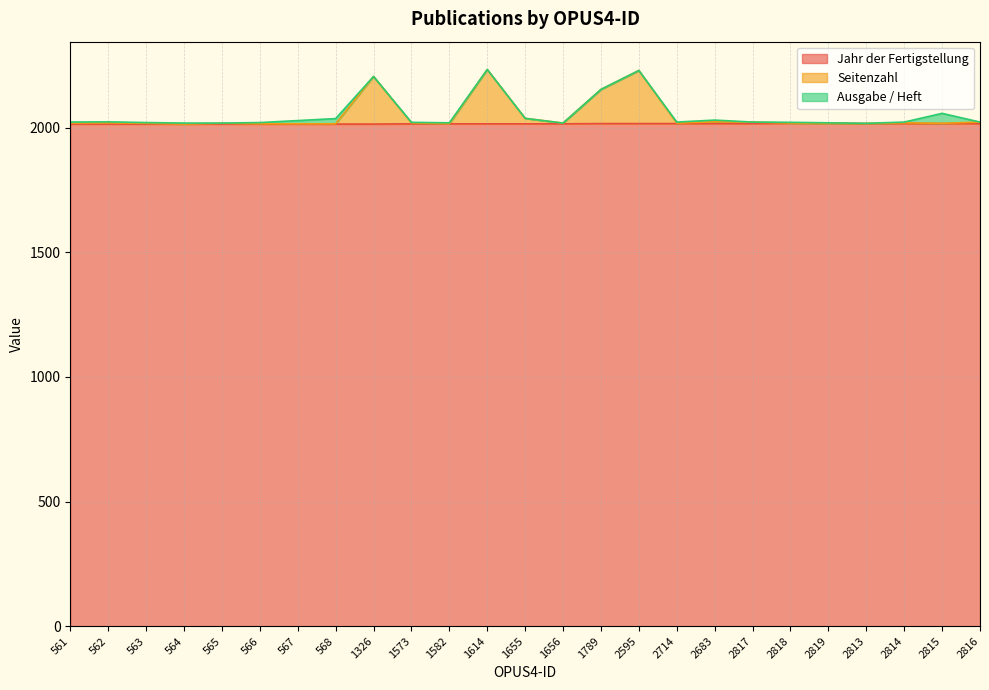

Between 568 and 562, which is larger?

568